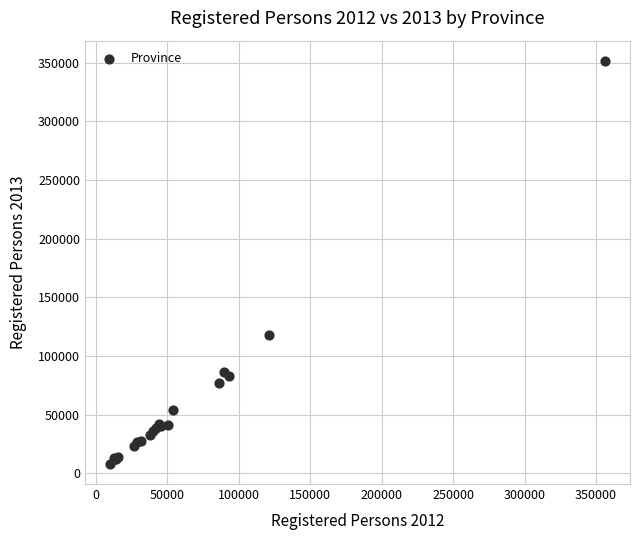

What Y value in the scatter plot is closest to 179878?

117847